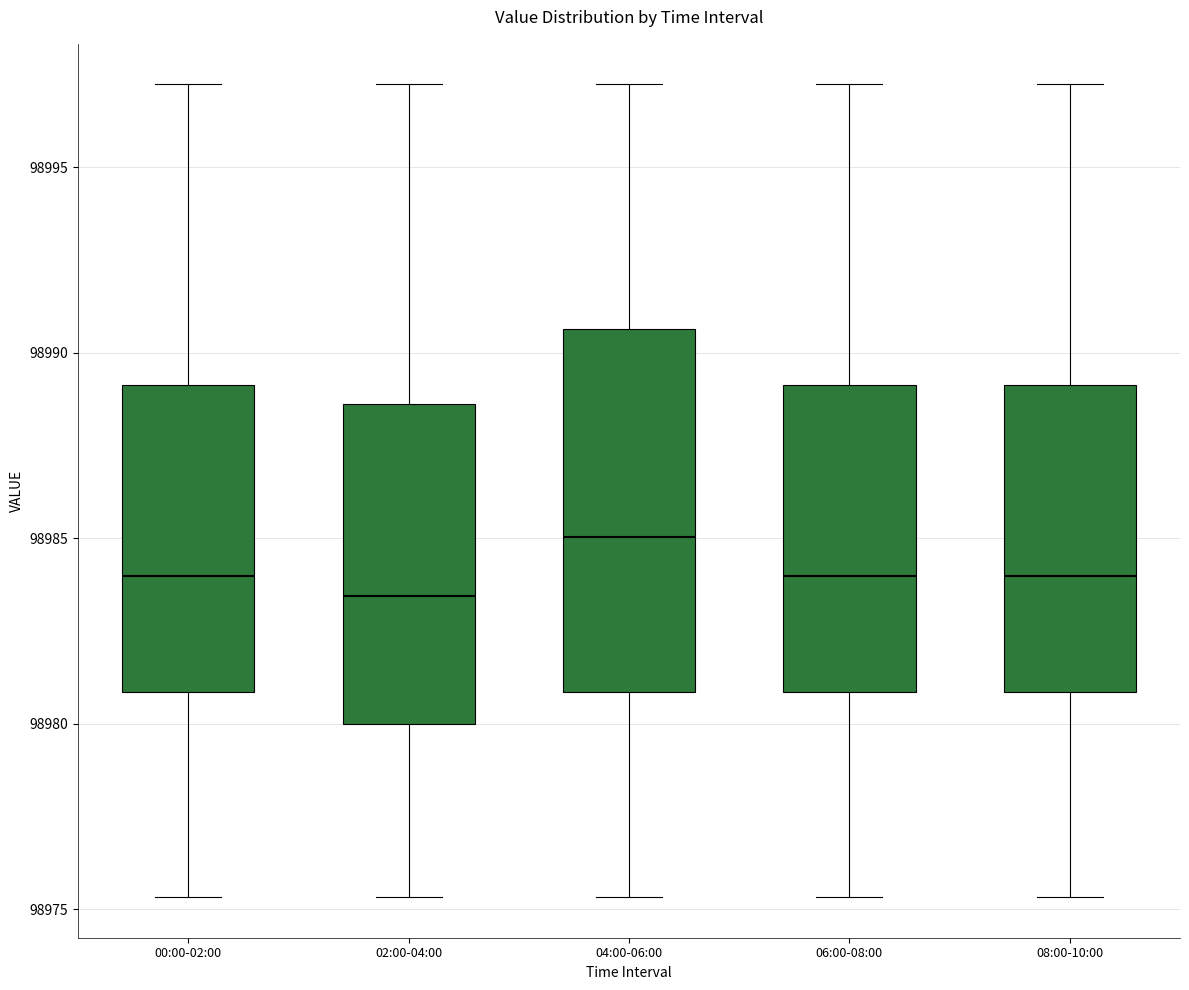

Reading left to right, read every box against the y-axis: the position of its median line, the range the box covers, and the ends of its whiskers. The values are not printed on the chart, so give them approximately, as read against the axis.

00:00-02:00: median 98984.0, box 98981.0 to 98989.0, whiskers 98975.5 to 98997.0
02:00-04:00: median 98983.5, box 98980.0 to 98988.5, whiskers 98975.5 to 98997.0
04:00-06:00: median 98985.0, box 98981.0 to 98990.5, whiskers 98975.5 to 98997.0
06:00-08:00: median 98984.0, box 98981.0 to 98989.0, whiskers 98975.5 to 98997.0
08:00-10:00: median 98984.0, box 98981.0 to 98989.0, whiskers 98975.5 to 98997.0